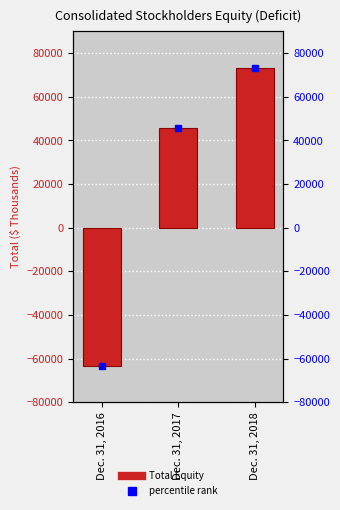

What is the minimum value shown in the chart?

-63492